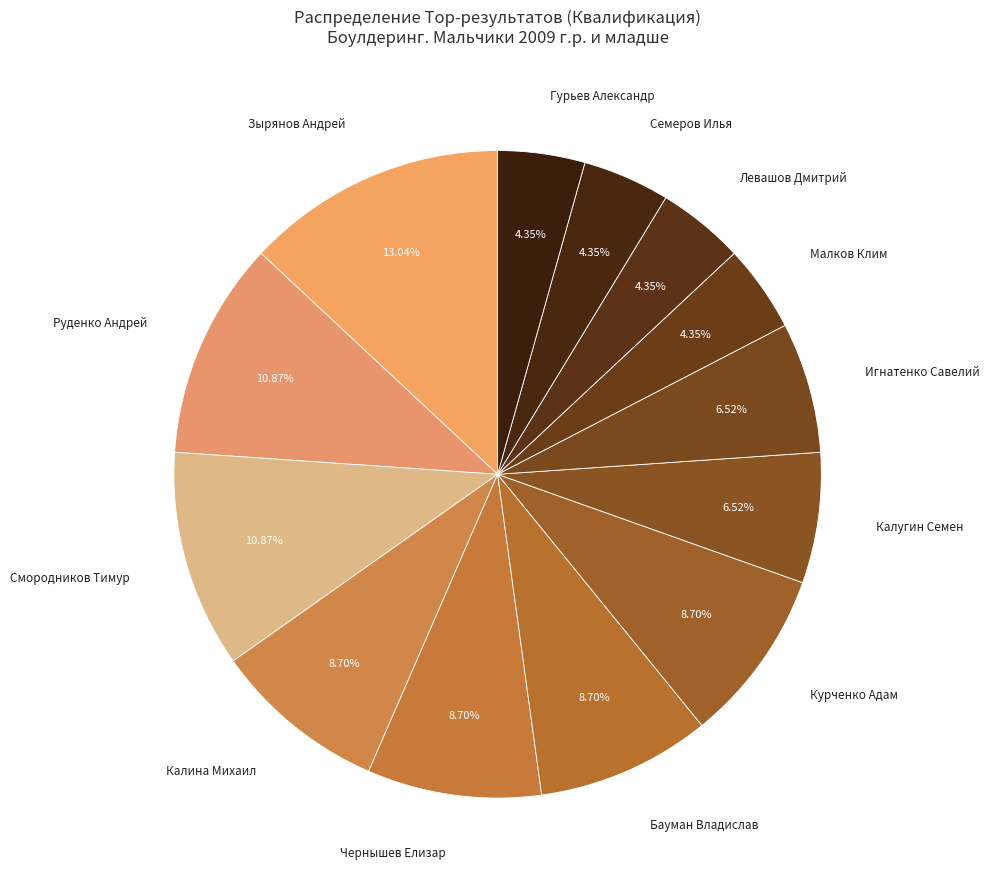

Count the number of slices in the pie.

13